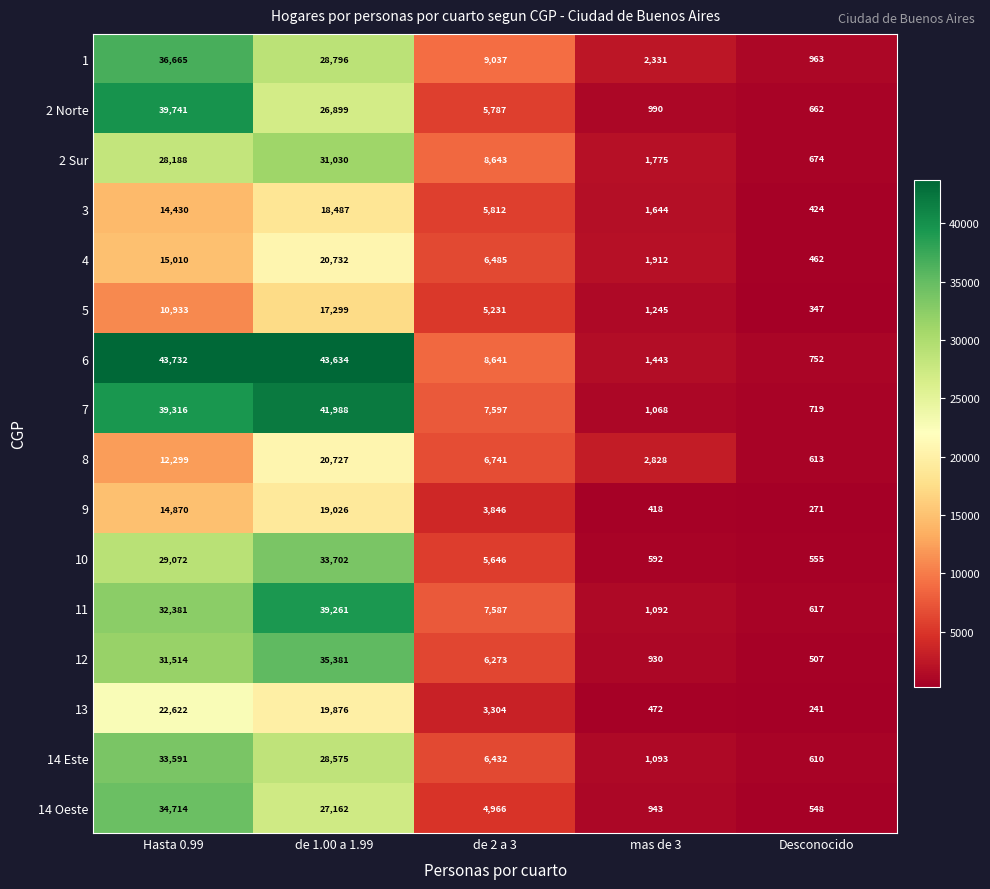

What is the minimum value for 7?

719